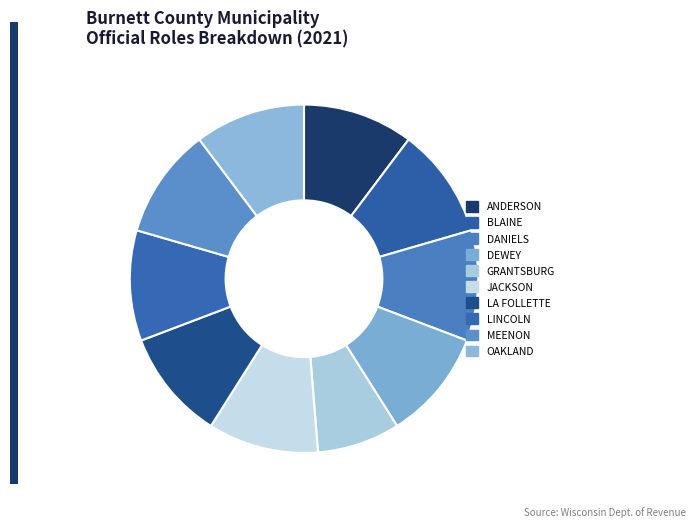

To the nearest percent, what is the difference between the largest and smallest slice percentages?

2%